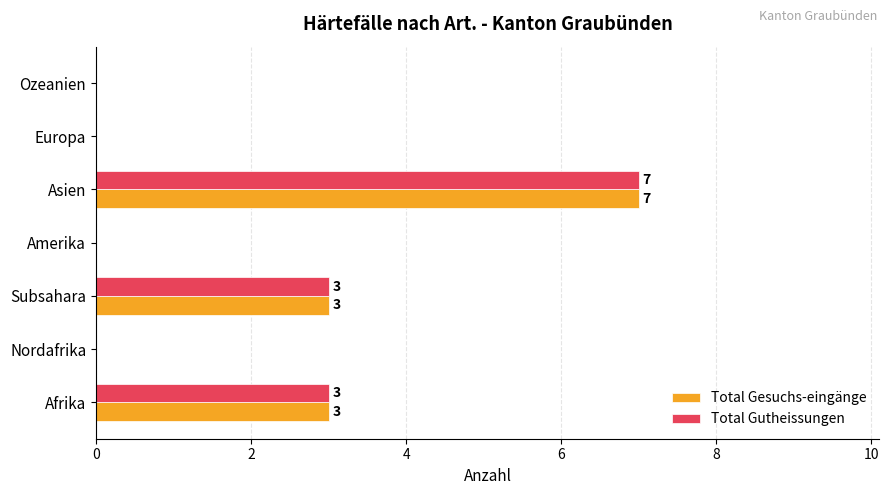

Which category has the highest value in the Total Gutheissungen series?

Asien